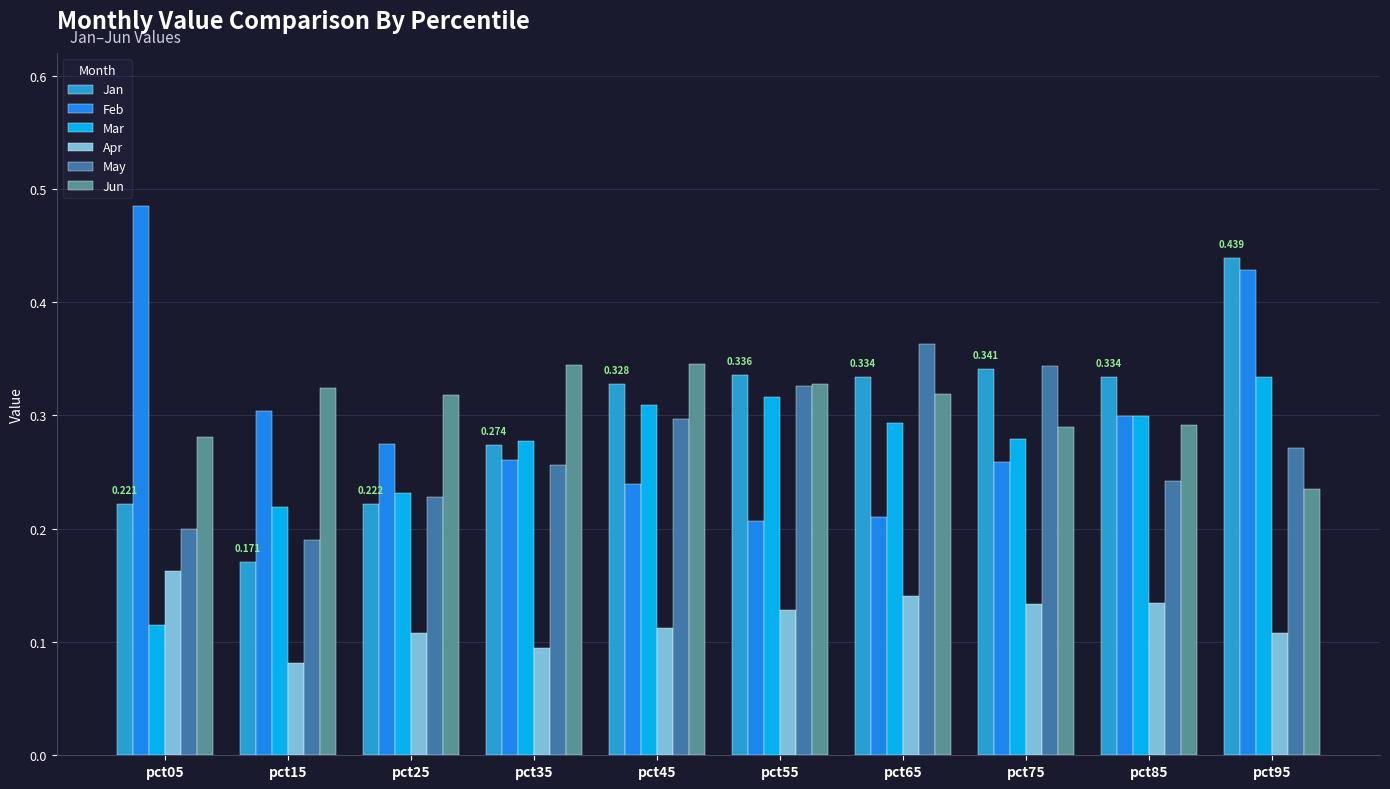

What is the sum of all Jun values?

3.1